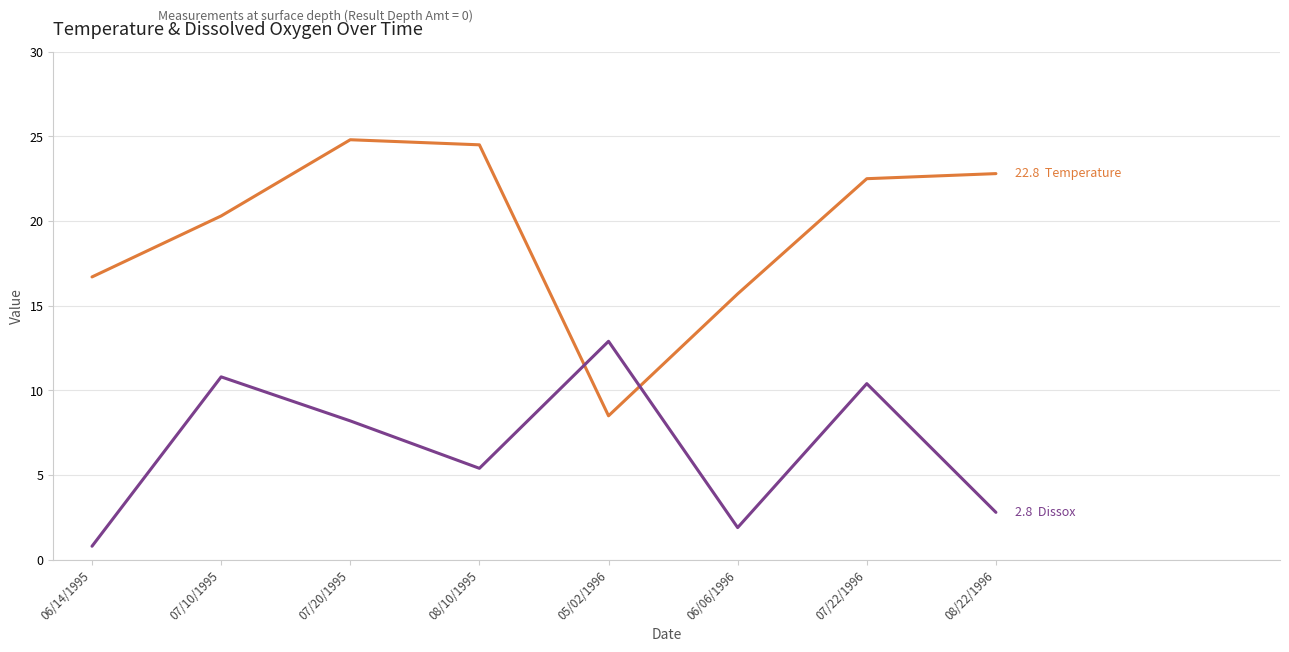

What is the total value across all series at 05/02/1996?

21.4